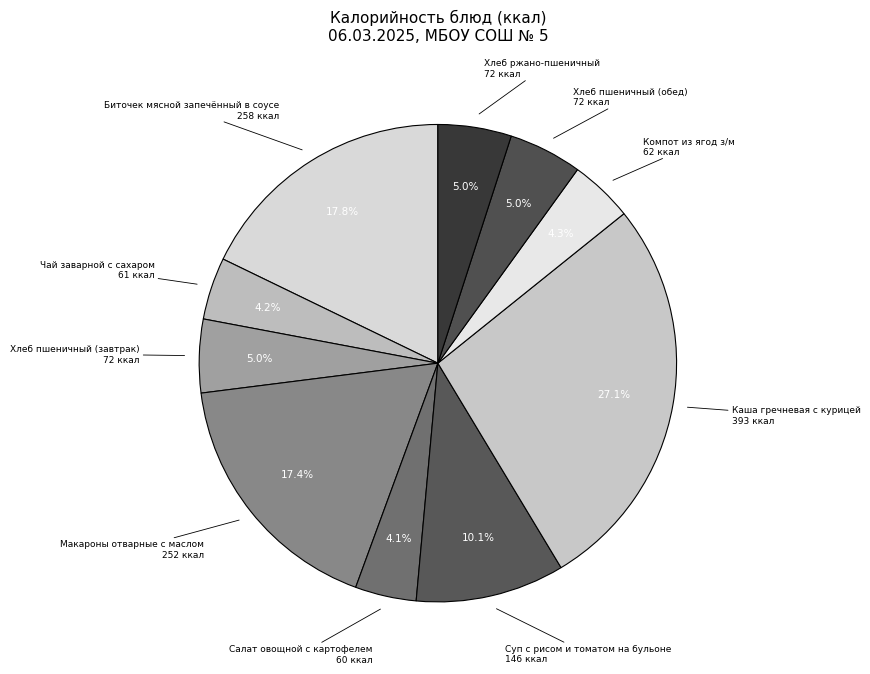

Between Хлеб пшеничный (обед) and Каша гречневая с курицей, which is larger?

Каша гречневая с курицей